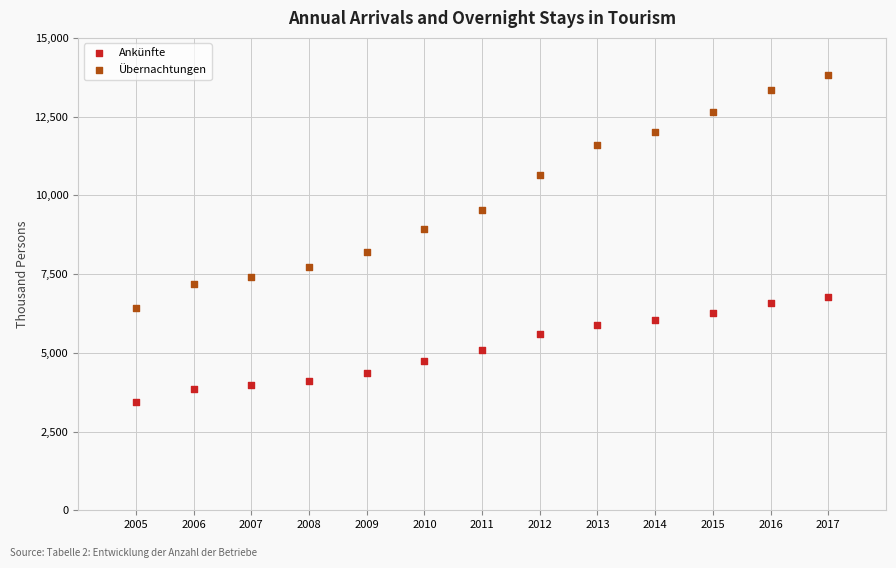

What are all the series names shown in the legend?

Ankünfte, Übernachtungen